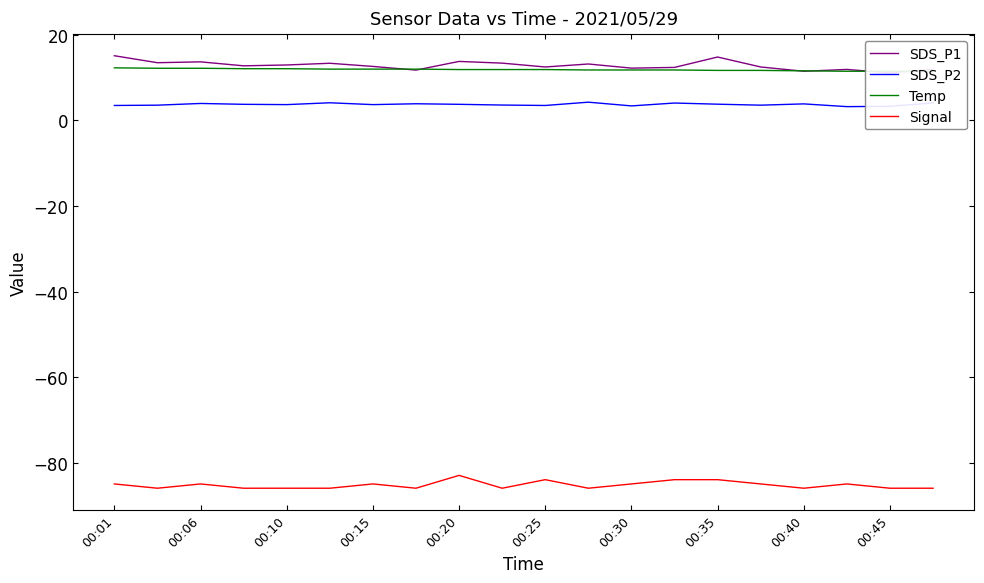

The value of Signal at 00:45 is -86.0. True or false?

True